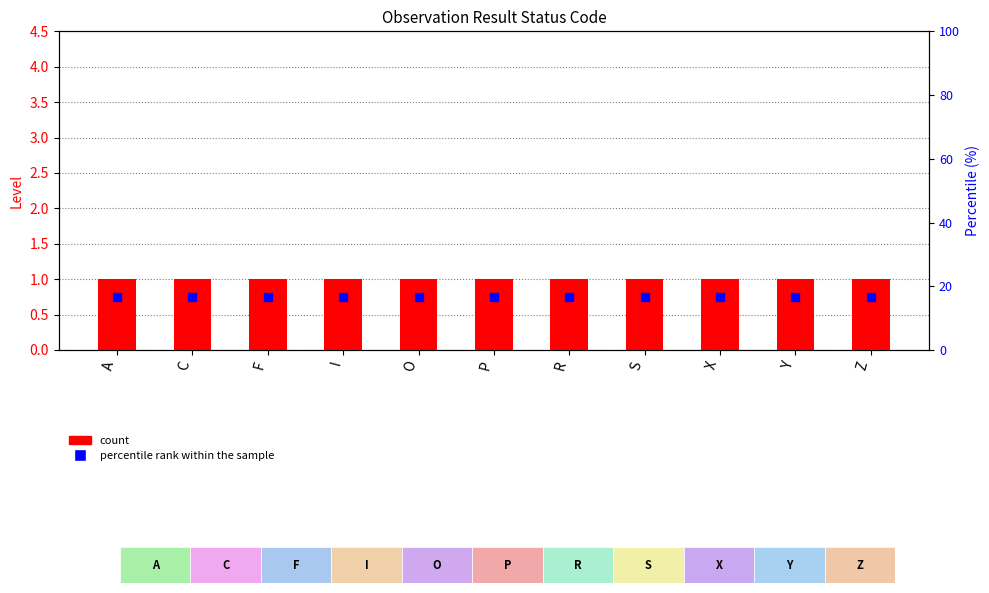

What is the total value across all series at I?

1.8